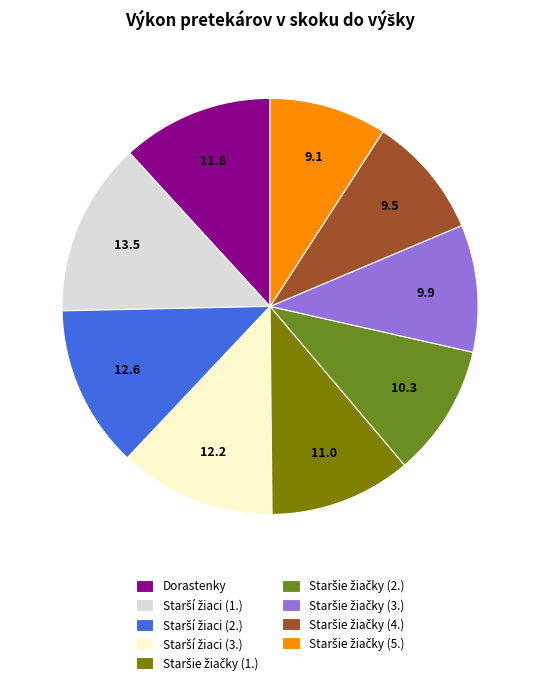

Is it true that Dorastenky is 12% of the pie?

True